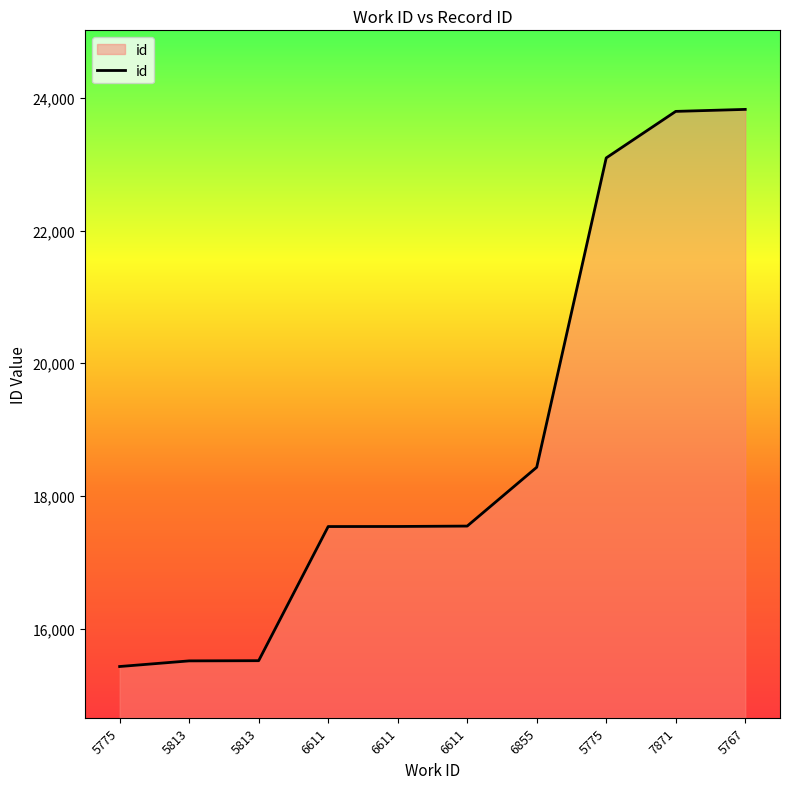

Reading left to right, list all the values displayed in this chart.

5775=15431	5813=15516	5813=15519	6611=17540	6611=17541	6611=17547	6855=18433	5775=23094	7871=23795	5767=23825